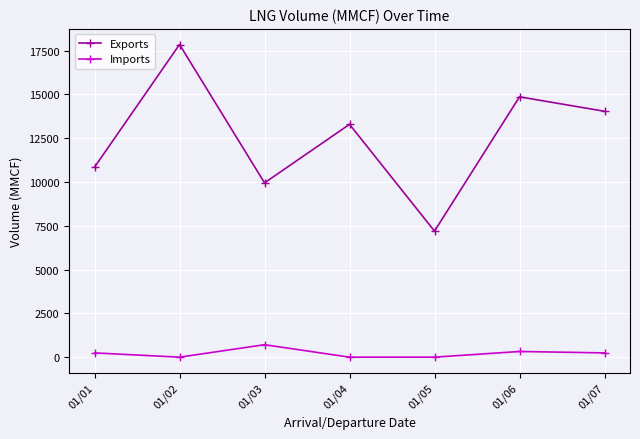

What is the average value of the Imports series?

217.3